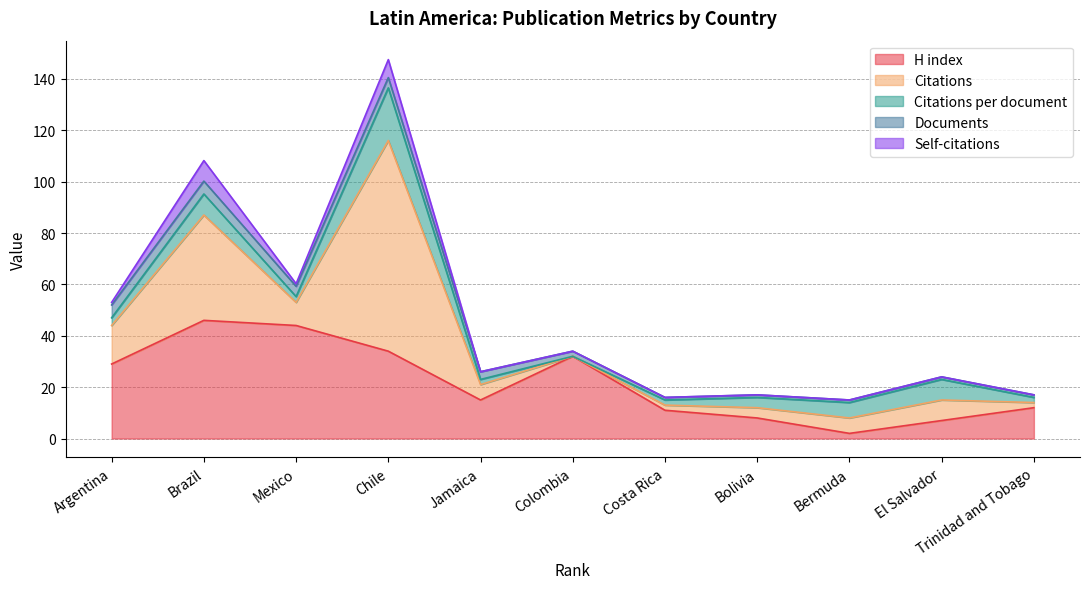

What are all the series names shown in the legend?

H index, Citations, Citations per document, Documents, Self-citations